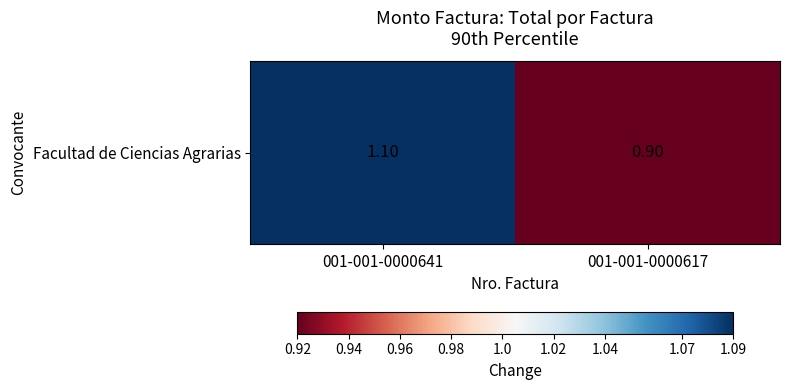

The chart shows a value of 0.9 at 001-001-0000617. True or false?

True